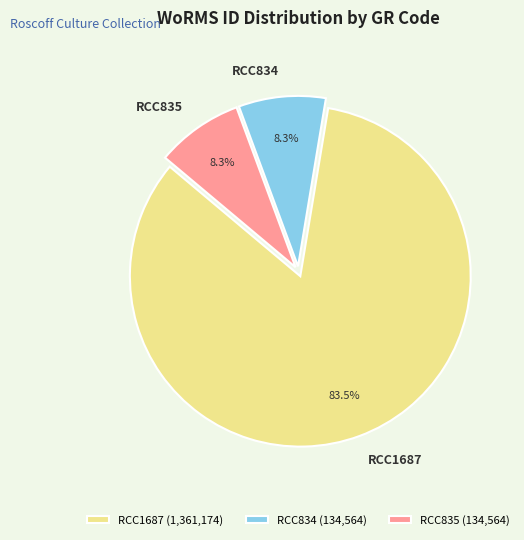

Approximately how many times larger is the value at RCC835 compared to RCC1687?

0.1